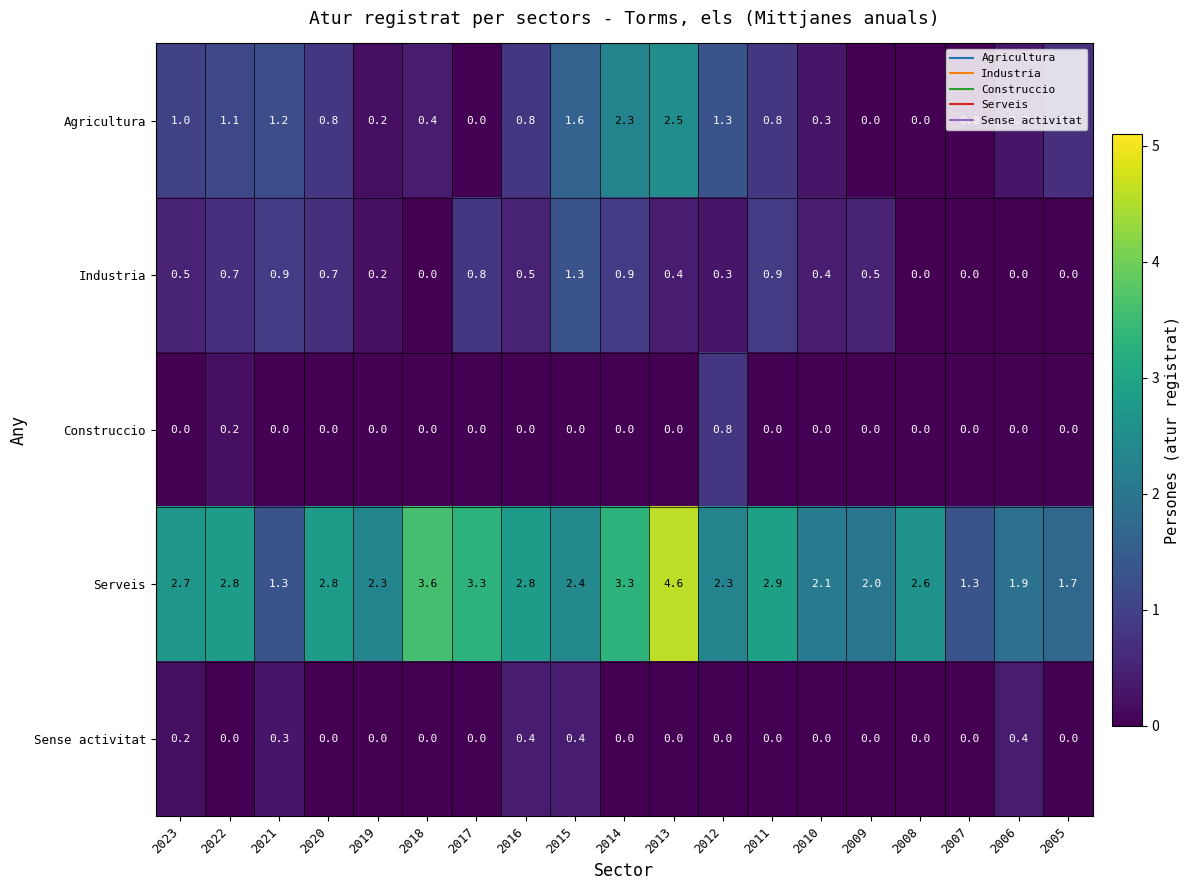

The Sense activitat series shows 0.0 at 2007. True or false?

True